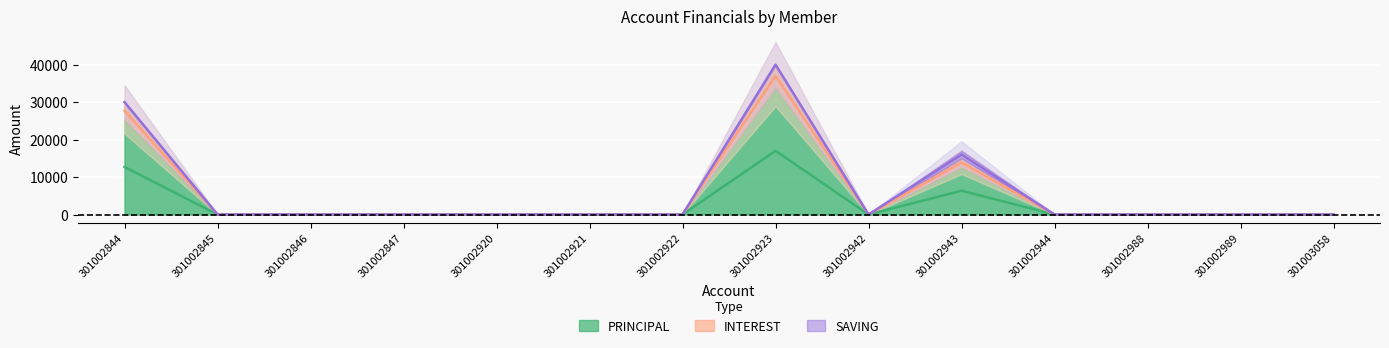

What is the difference between the highest and lowest values at 301002943?

7500